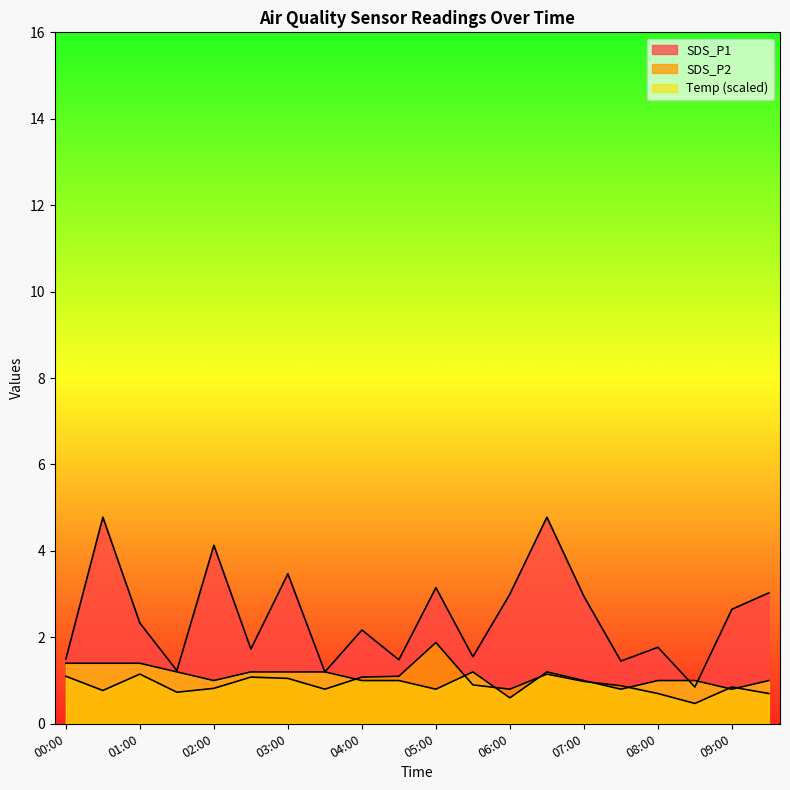

What is the approximate value of SDS_P1 at 05:30?

1.6